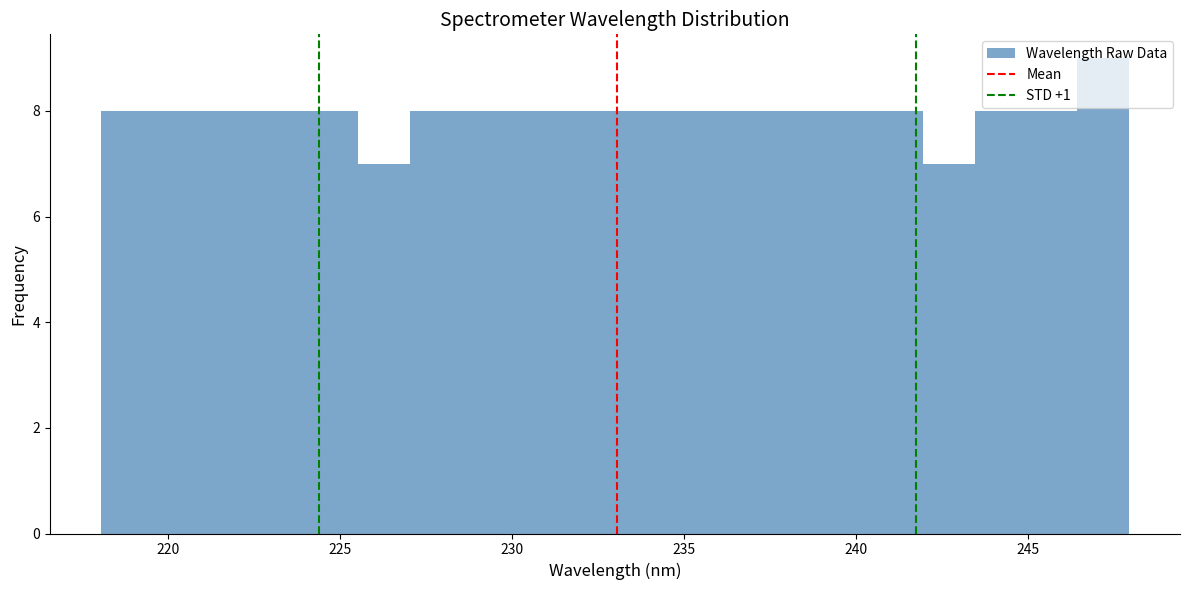

Around what value on the x-axis is the tallest bar? Give the approximate position of its centre, as read against the axis.

247.0